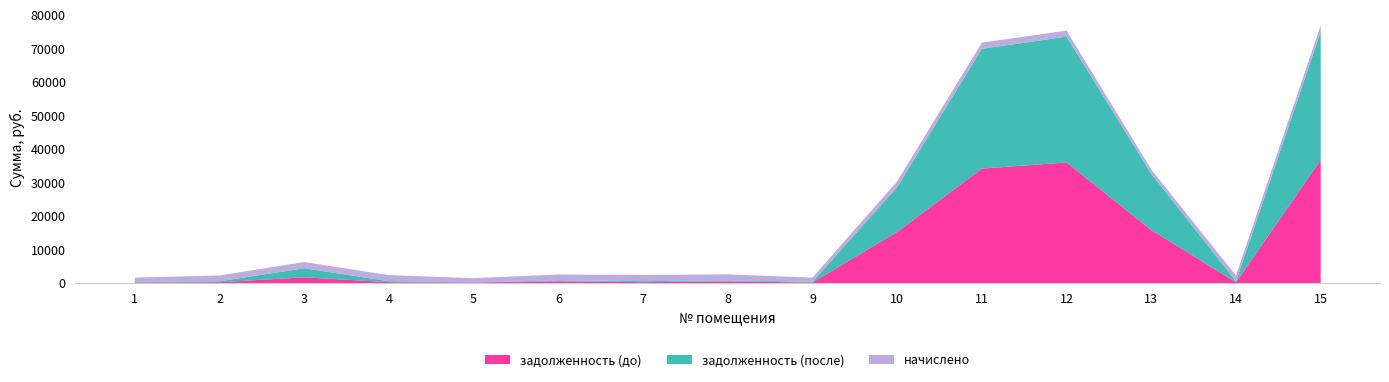

Reading right to left, transcribe all the data shown in this chart.

задолженность (до): 36734.4	287.3	15853.0	35990.5	34180.3	15284.5	208.1	533.0	306.6	574.6	213.6	300.4	1753.8	287.3	208.1
задолженность (после): 38292.5	287.3	16775.5	37517.0	35701.1	13361.9	208.1	300.4	306.6	287.3	0.0	300.4	2709.2	287.3	208.1
начислено: 1839.7	1723.9	1248.5	1802.4	1839.7	1723.9	1248.5	1802.4	1839.7	1723.9	1281.5	1802.4	1839.7	1723.9	1248.5